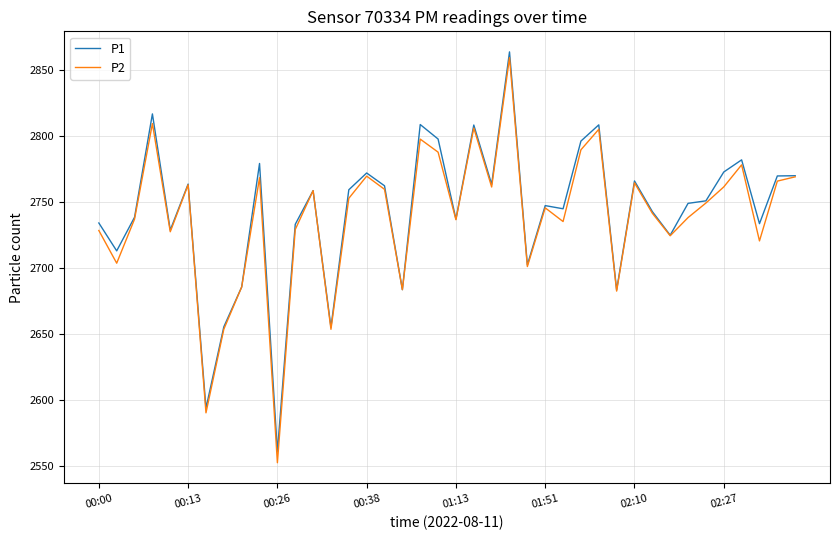

What is the minimum value for P1?

2561.0